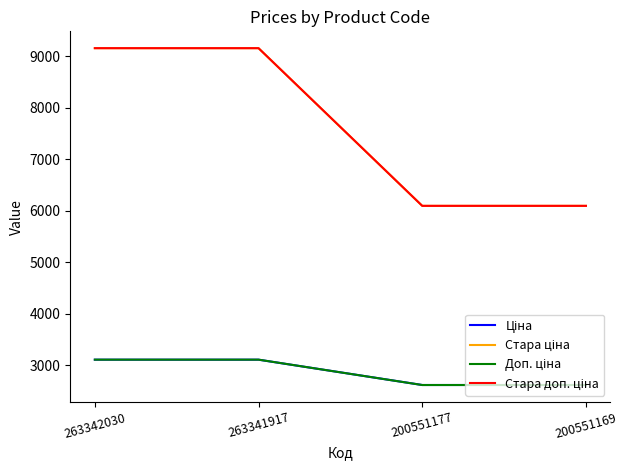

What is the difference between the maximum and minimum values in the Ціна series?

491.2